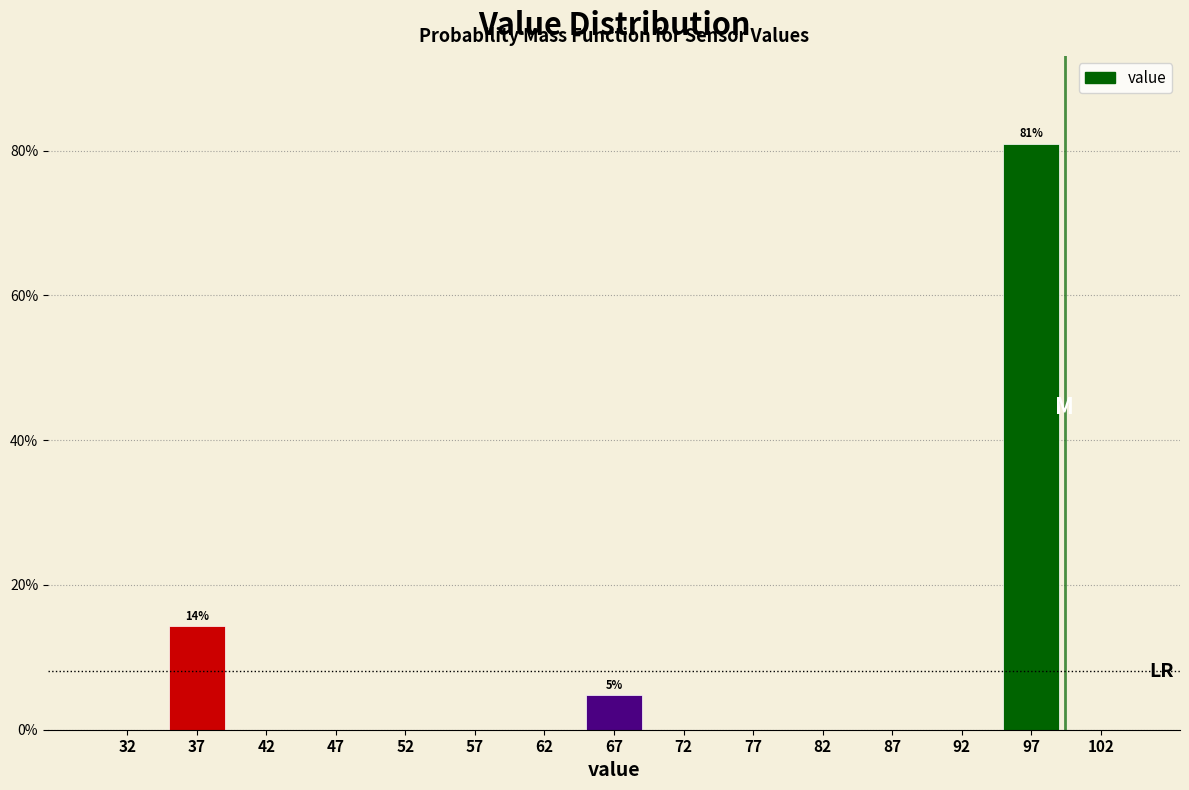

Which range on the x-axis has the tallest bar?

95 to 100